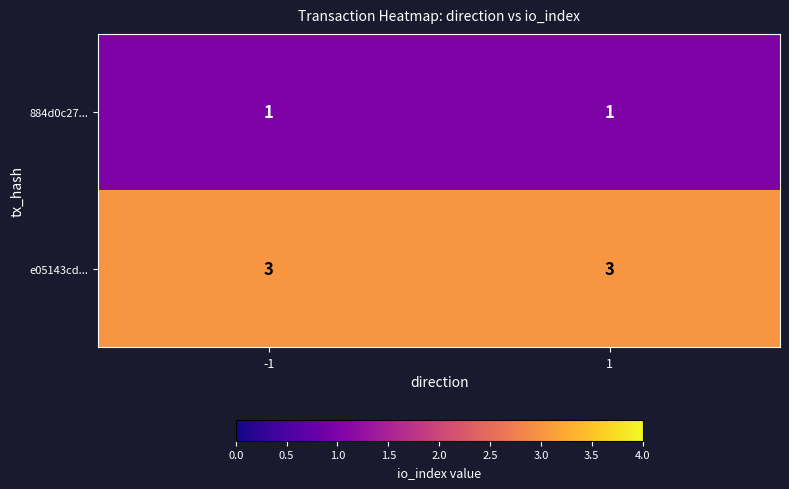

What is the approximate value of 884d0c27... at 1?

1